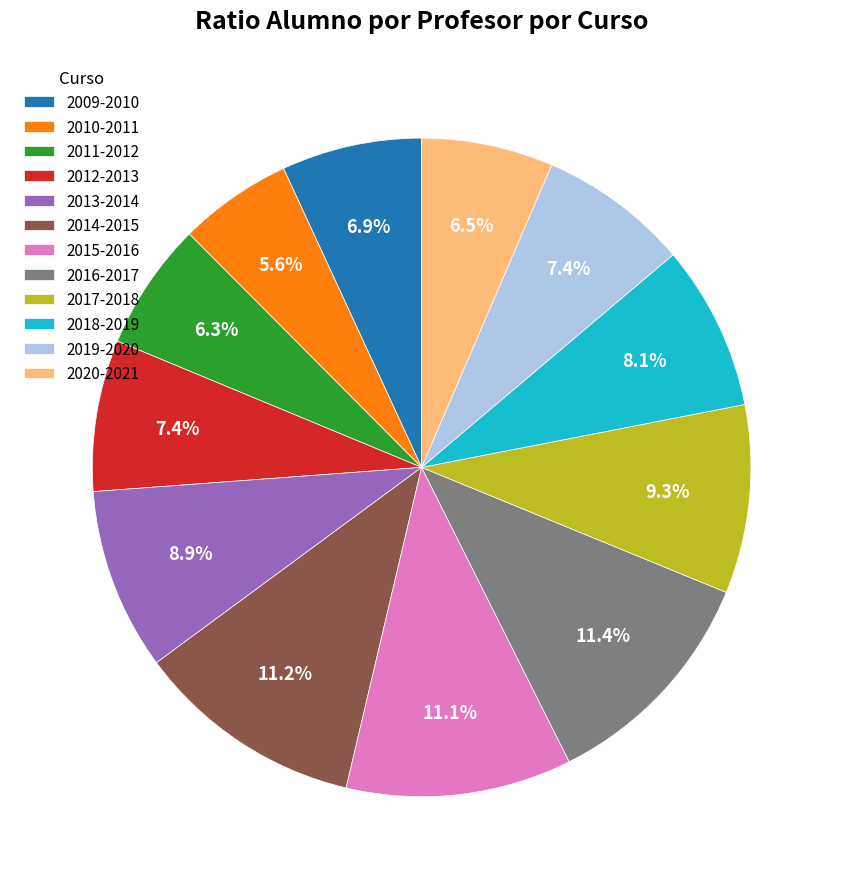

True or false: 2018-2019 accounts for 8% of the total.

True